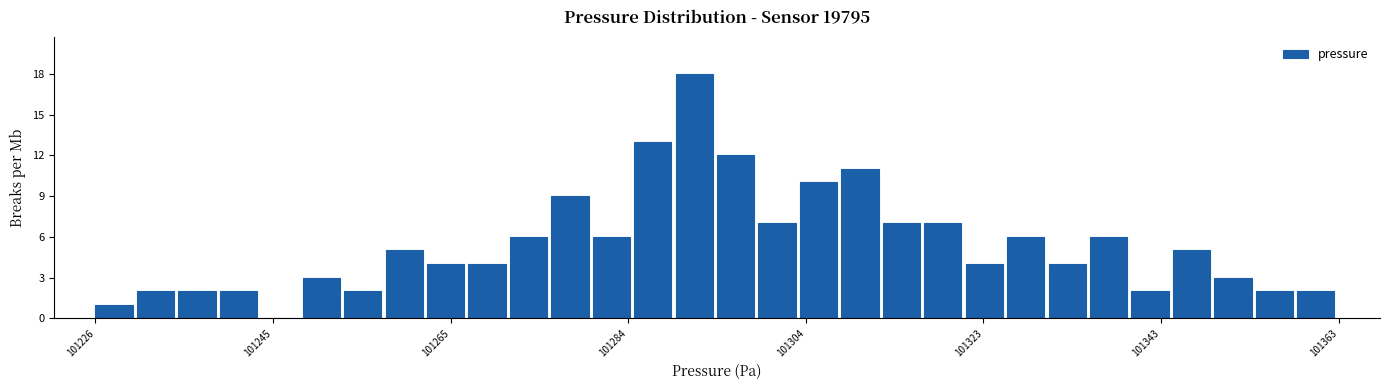

Around what value on the x-axis is the tallest bar? Give the approximate position of its centre, as read against the axis.

101292